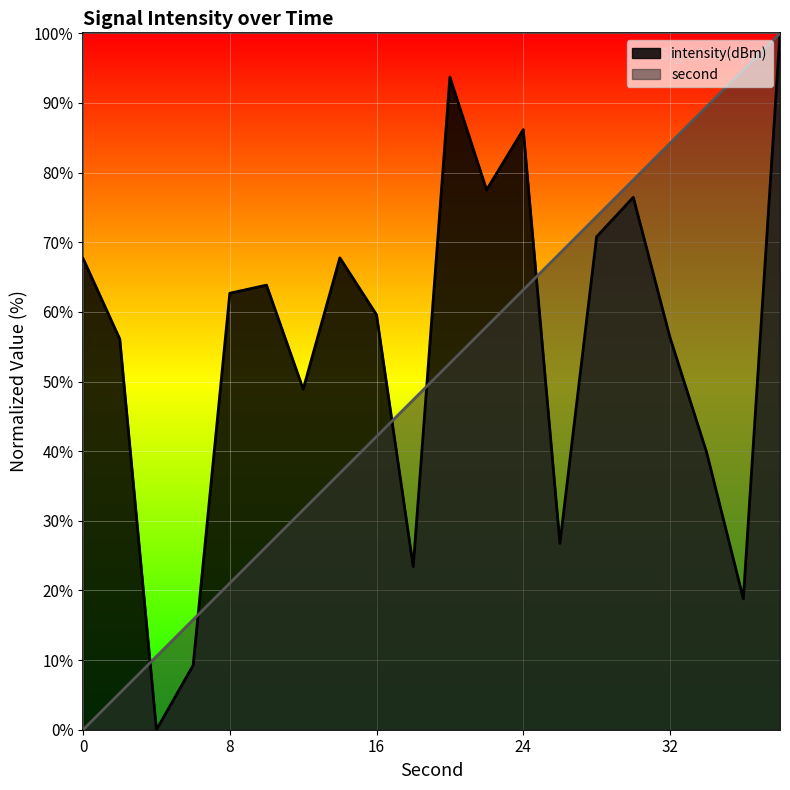

At 12, list the series in order from smallest to largest.

second, intensity(dBm)